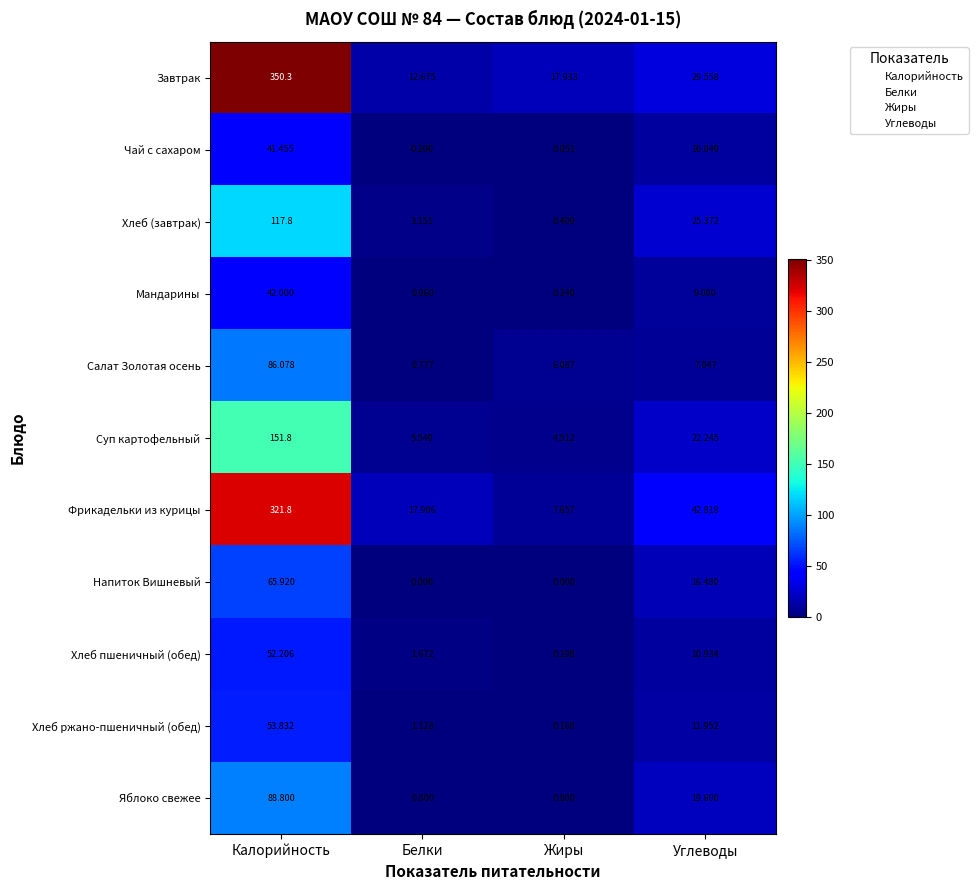

Where does the Хлеб пшеничный (обед) series first go above 10?

Калорийность